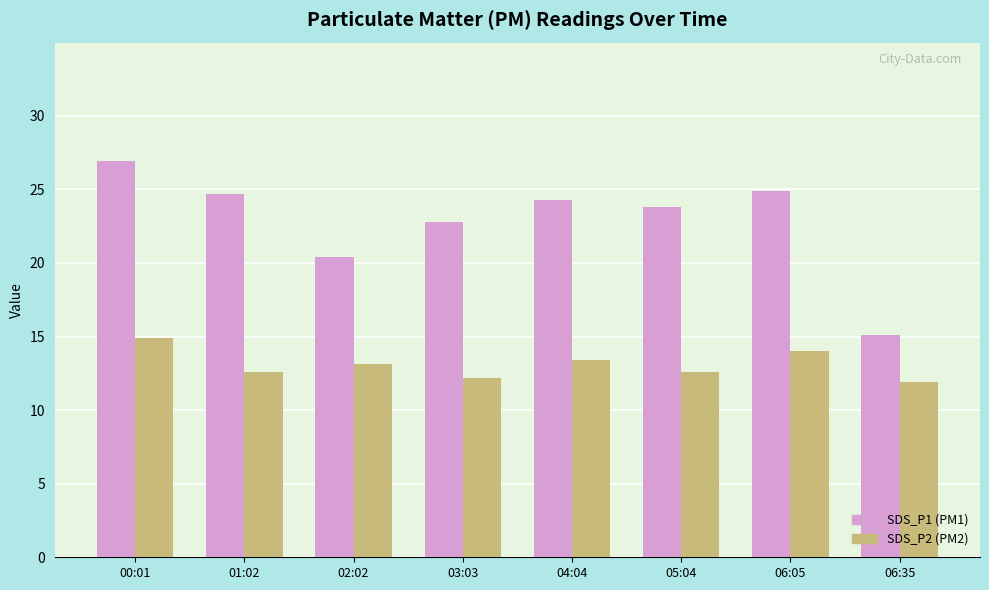

What is the sum of the SDS_P2 (PM2) values at 04:04 and 02:02?

26.5